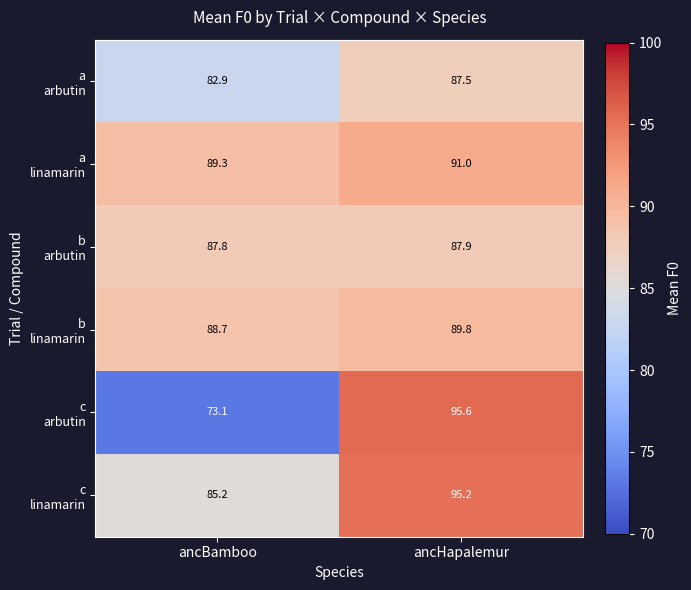

At how many categories does at least one series exceed 84?

2